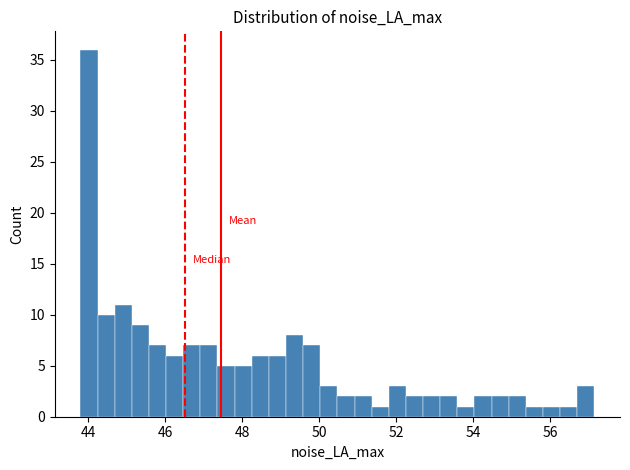

Read against the x-axis, roughly where is the centre of the tallest bar?

44.0